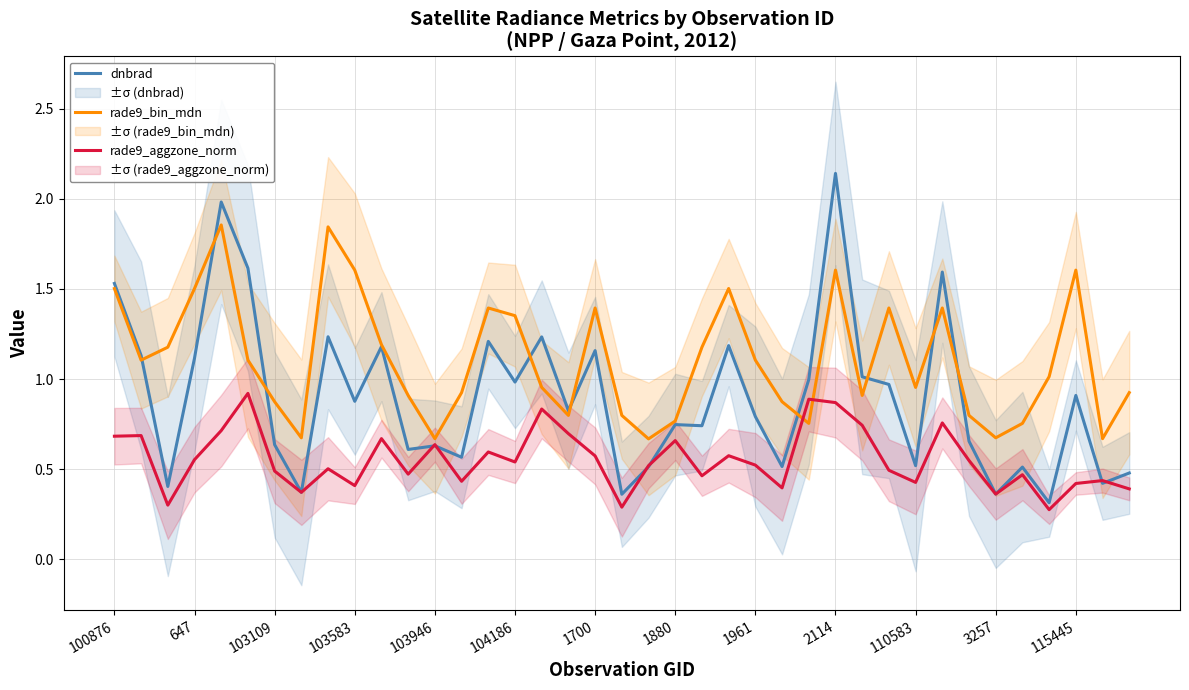

Is this an area chart (filled region under the line)?

No